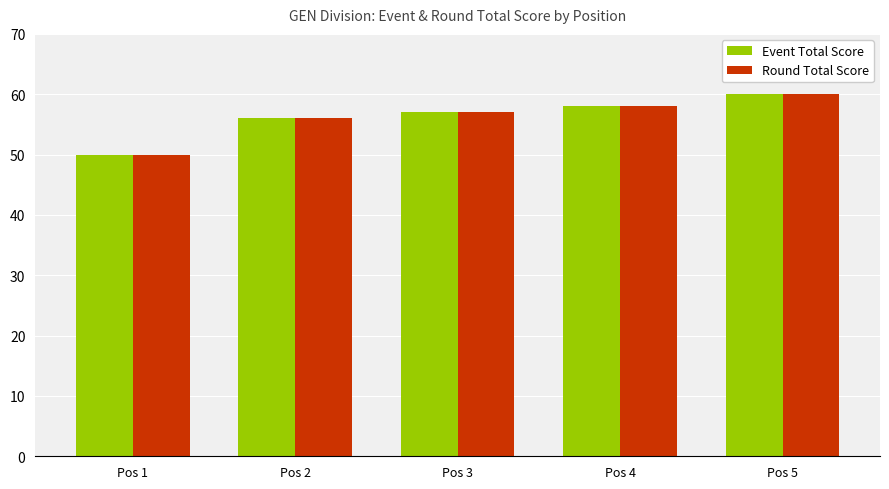

What is the total value across all series at Pos 5?

120